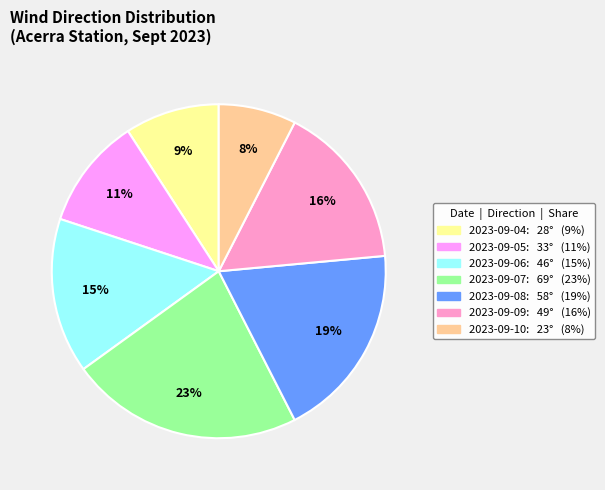

To the nearest percent, what is the average slice percentage?

14%